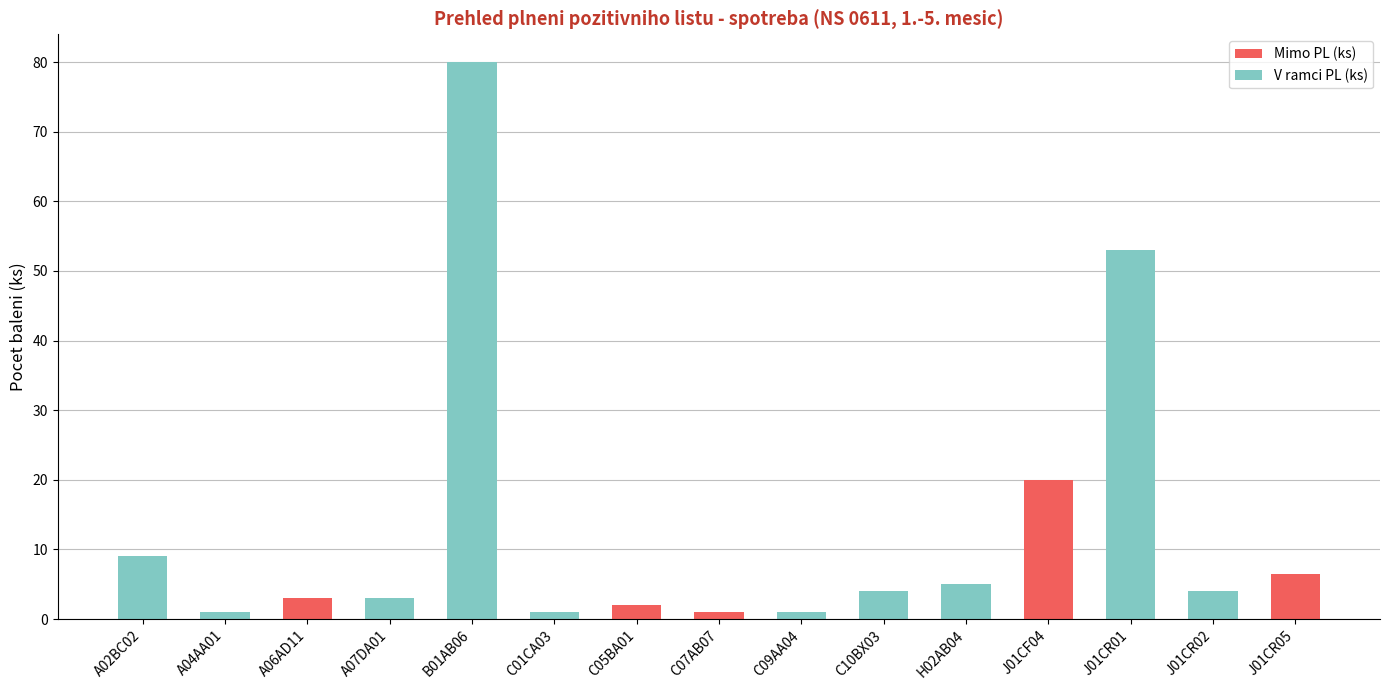

The value of Mimo PL (ks) at A04AA01 is 6.6. True or false?

False